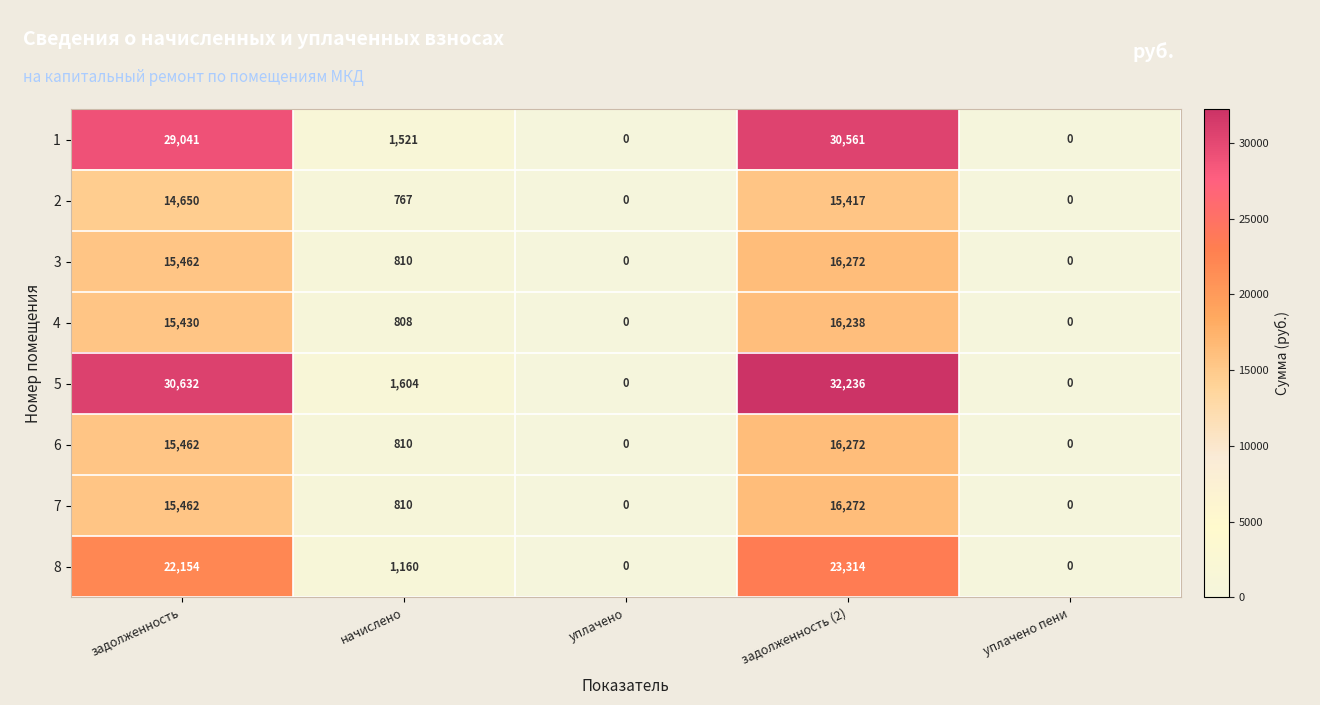

What is the greatest value displayed?

32236